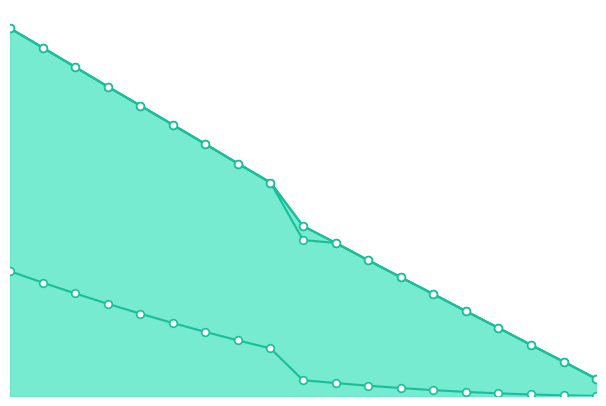

Which series has the largest total across all categories?

CIBPrincipalOutstanding